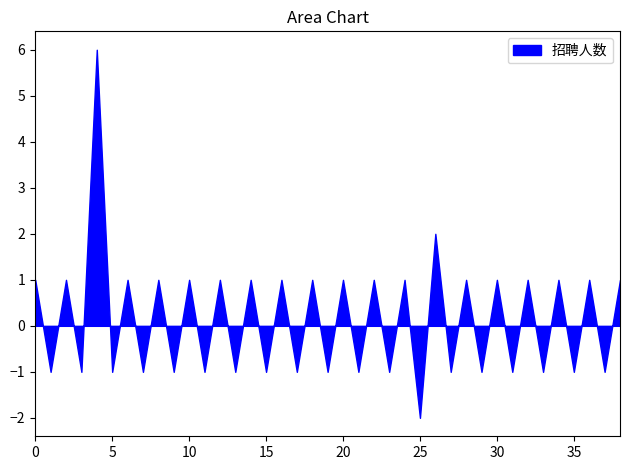

What is the difference between the maximum and minimum values?

8